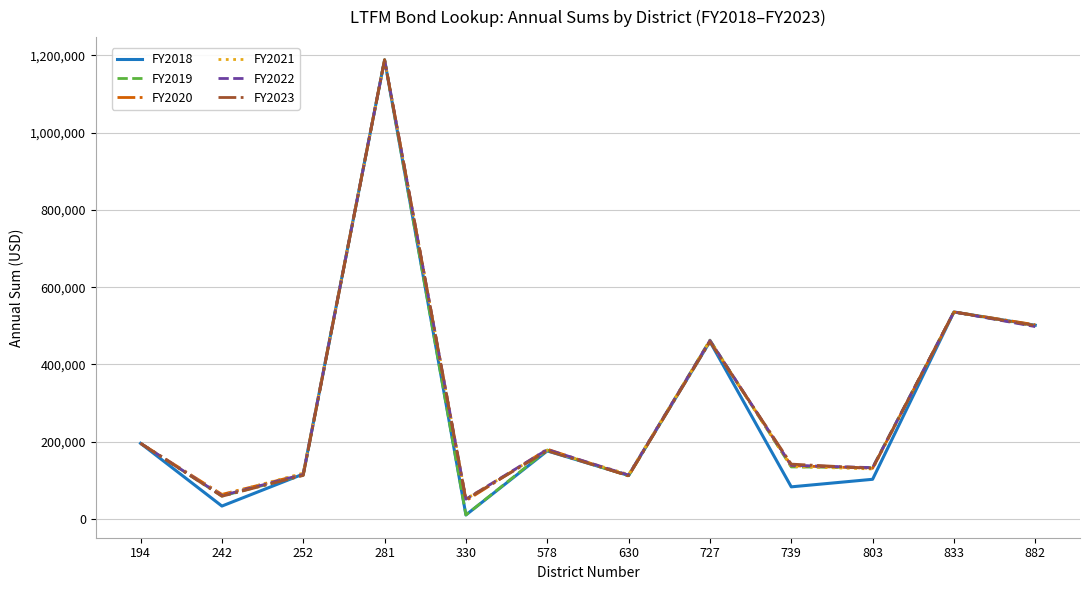

What is the greatest value displayed?

1188652.5